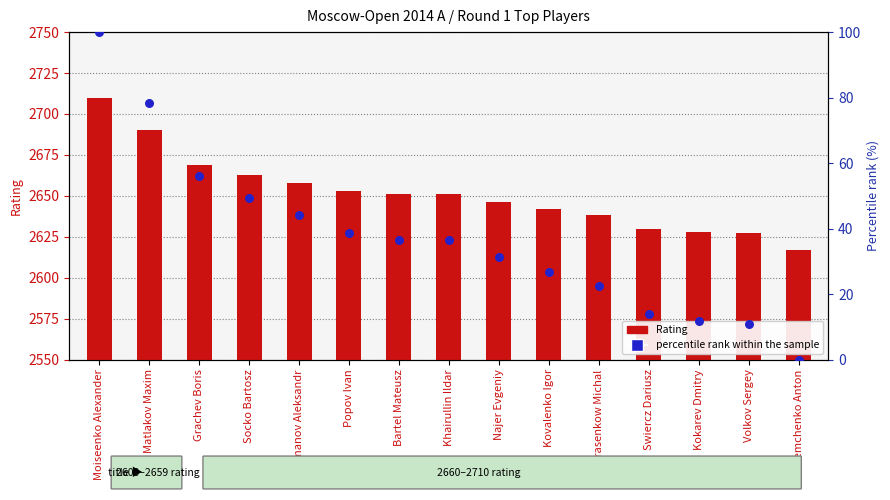

At which category is the sum across all series the highest?

Moiseenko Alexander